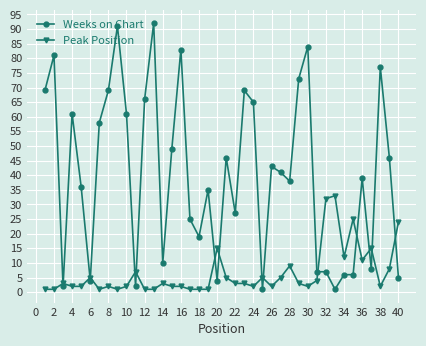

Rank the series by their maximum value, from lowest to highest.

Peak Position, Weeks on Chart